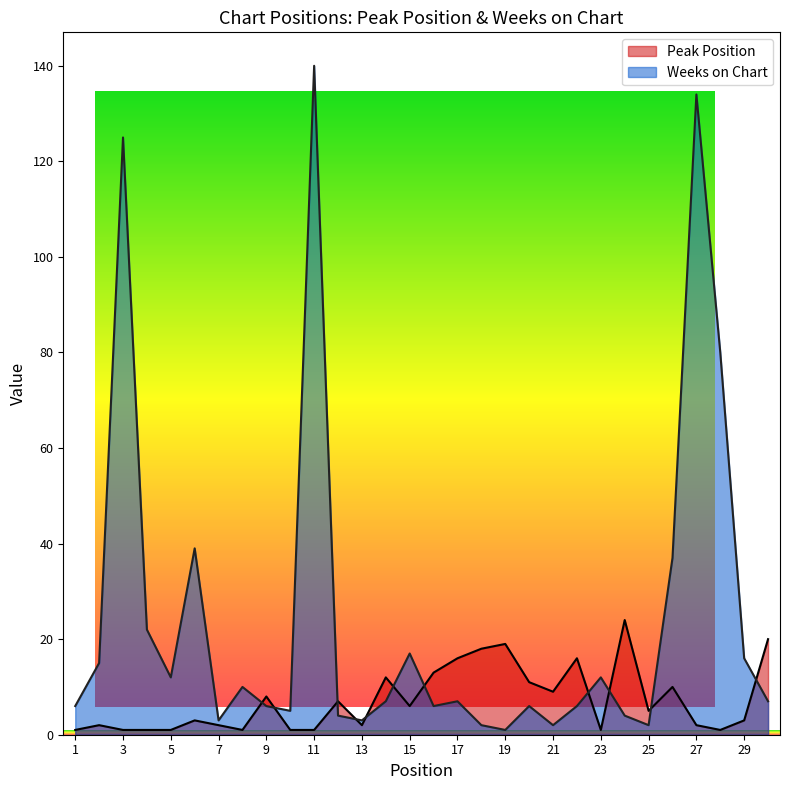

What is the difference between the maximum and minimum values in the Weeks on Chart series?

139